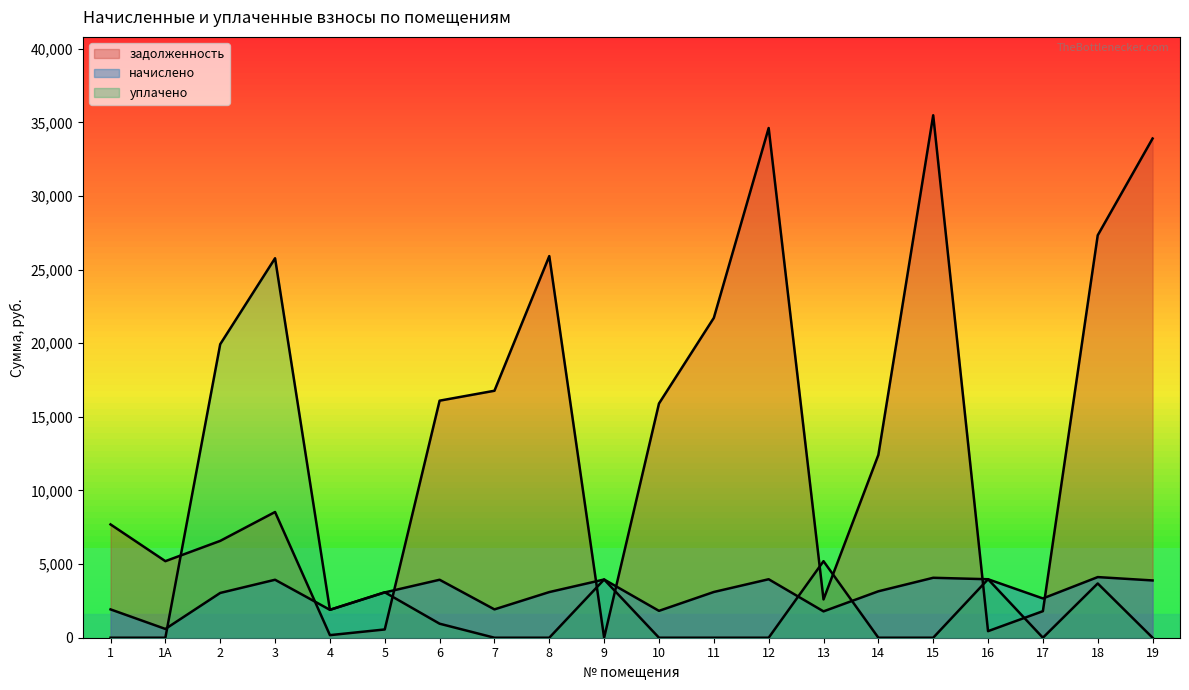

List the series in order of their peak value, highest first.

задолженность, уплачено, начислено